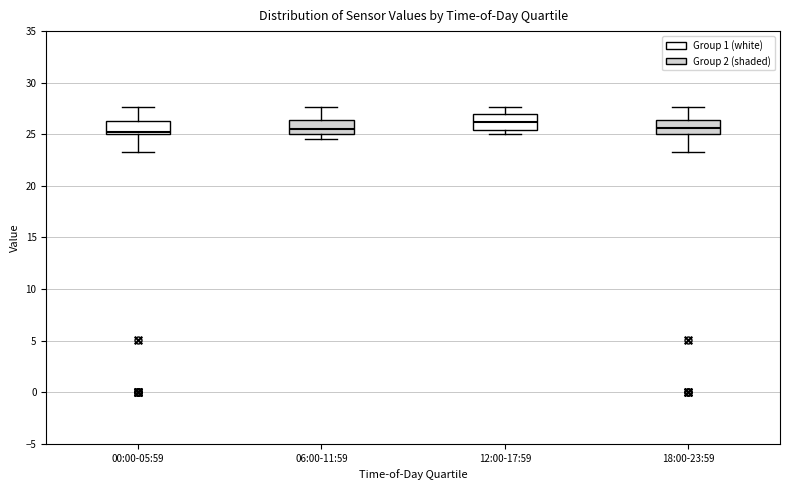

Reading left to right, read every box against the y-axis: the position of its median line, the range the box covers, and the ends of its whiskers. The values are not printed on the chart, so give them approximately, as read against the axis.

00:00-05:59: median 25.0 (just above the box's lower edge), box 25.0 to 26.5, whiskers 23.5 to 27.5
06:00-11:59: median 25.5, box 25.0 to 26.5, whiskers 24.5 to 27.5
12:00-17:59: median 26.0, box 25.5 to 27.0, whiskers 25.0 to 27.5
18:00-23:59: median 25.5, box 25.0 to 26.5, whiskers 23.5 to 27.5